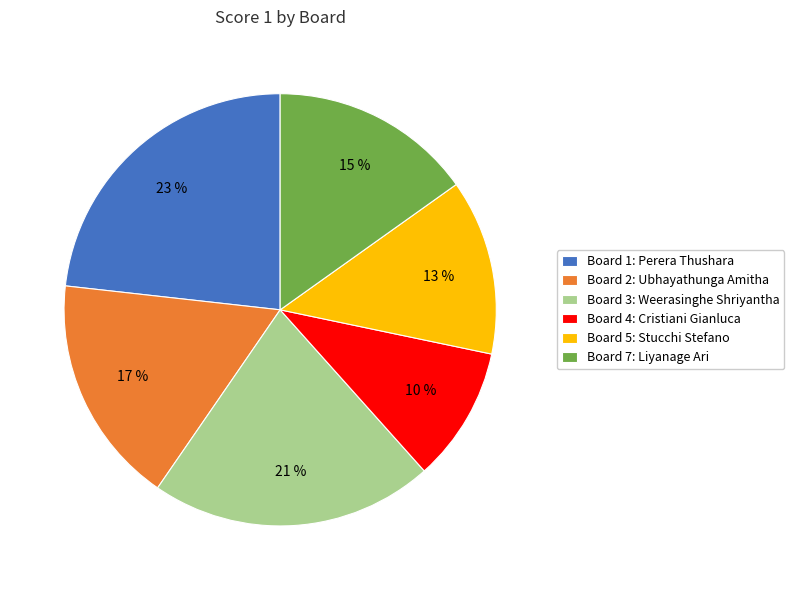

Does Board 3: Weerasinghe Shriyantha account for over 50% of the chart?

No